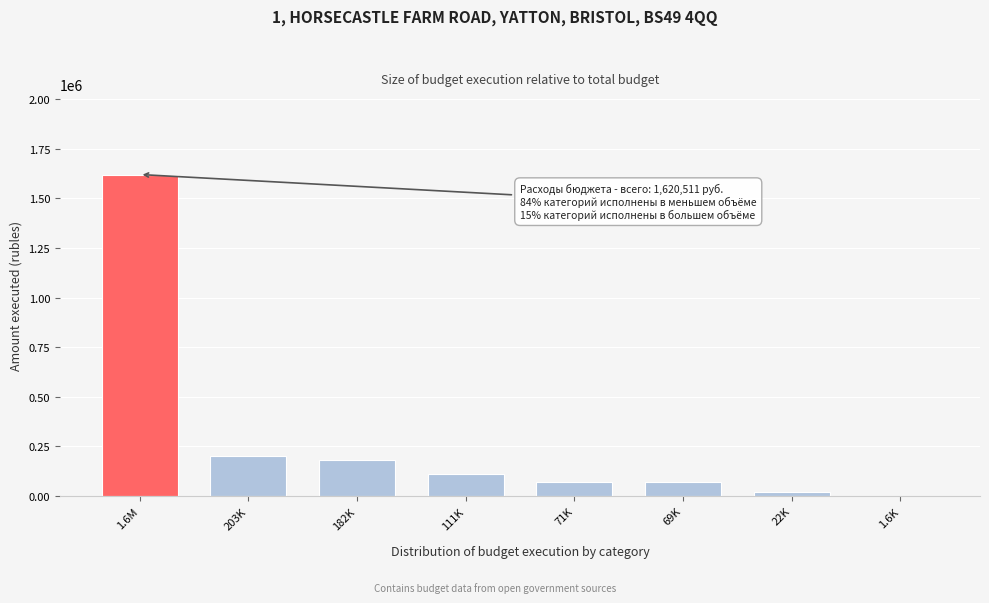

What is the sum of all values?

2280833.7